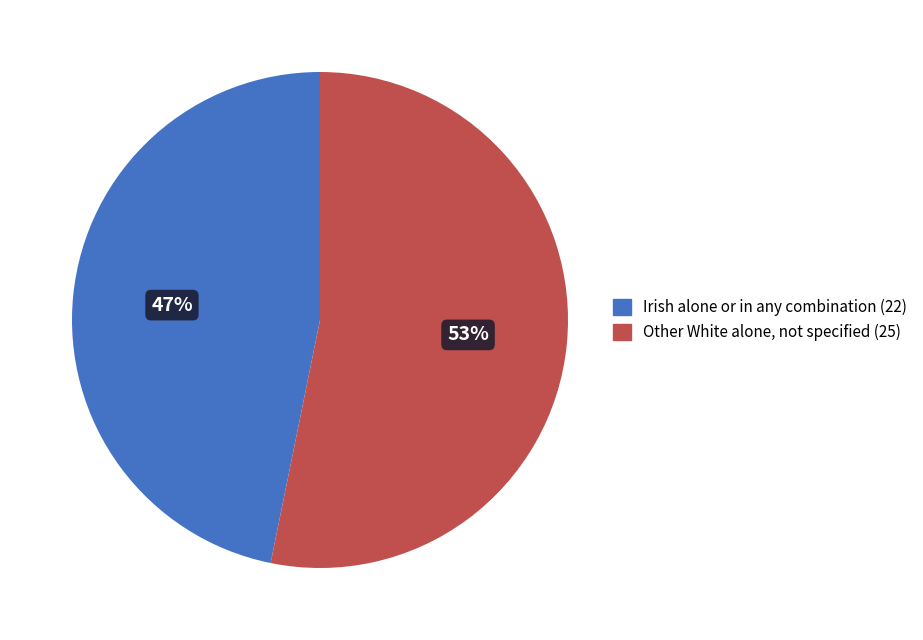

To the nearest percent, what is the combined percentage of Irish alone or in any combination and Other White alone, not specified?

100%